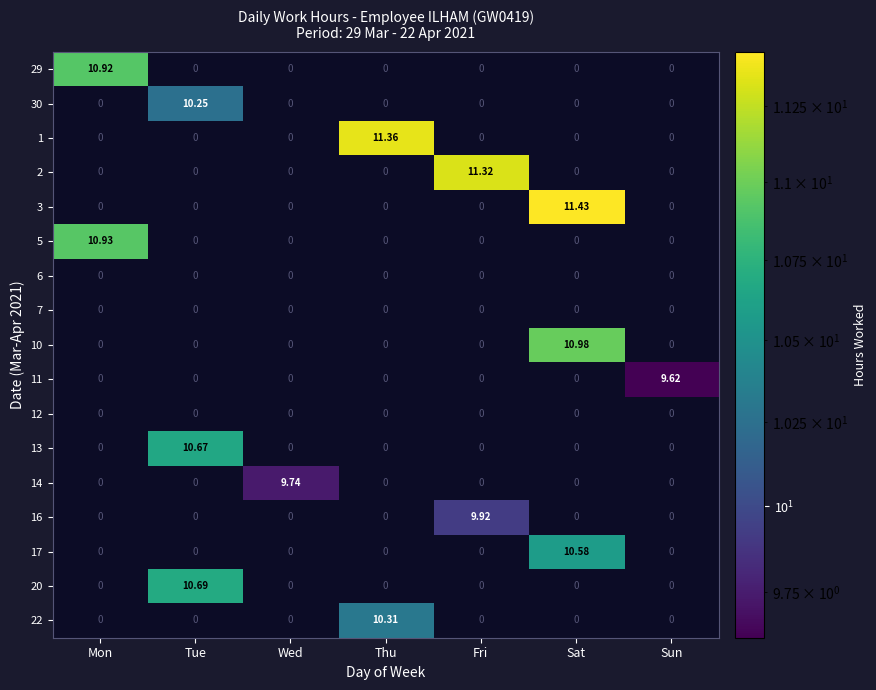

Is the value of 17 at Sat greater than the value of 10 at Mon?

Yes